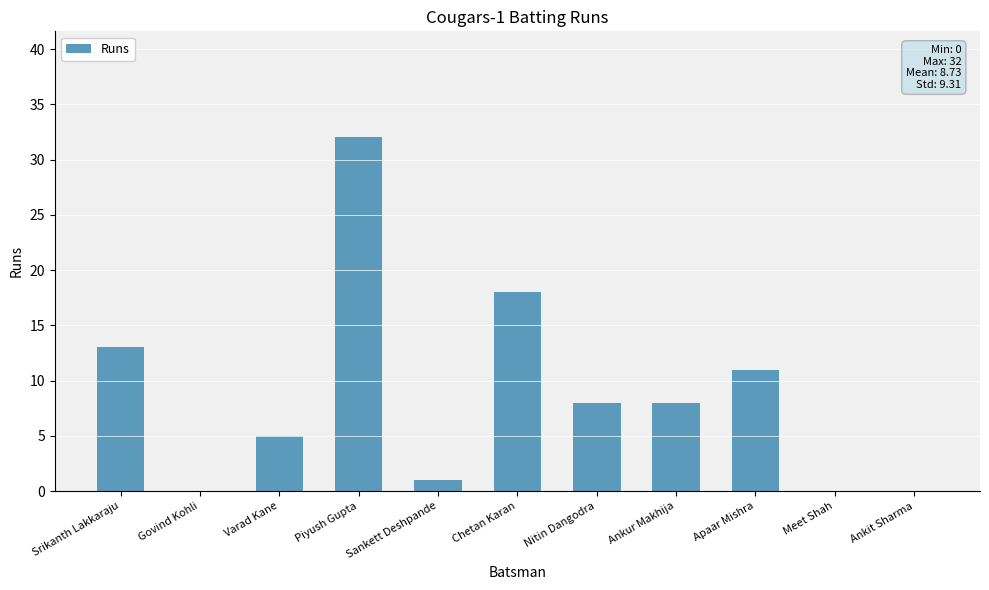

Between Sankett Deshpande and Chetan Karan, which is larger?

Chetan Karan